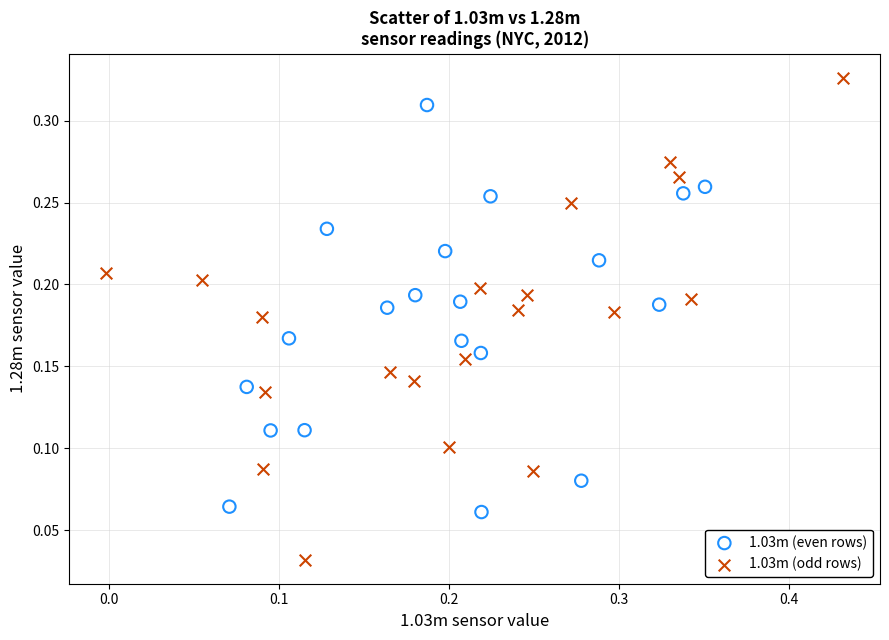

Which series contains the highest Y value?

1.03m (odd rows)